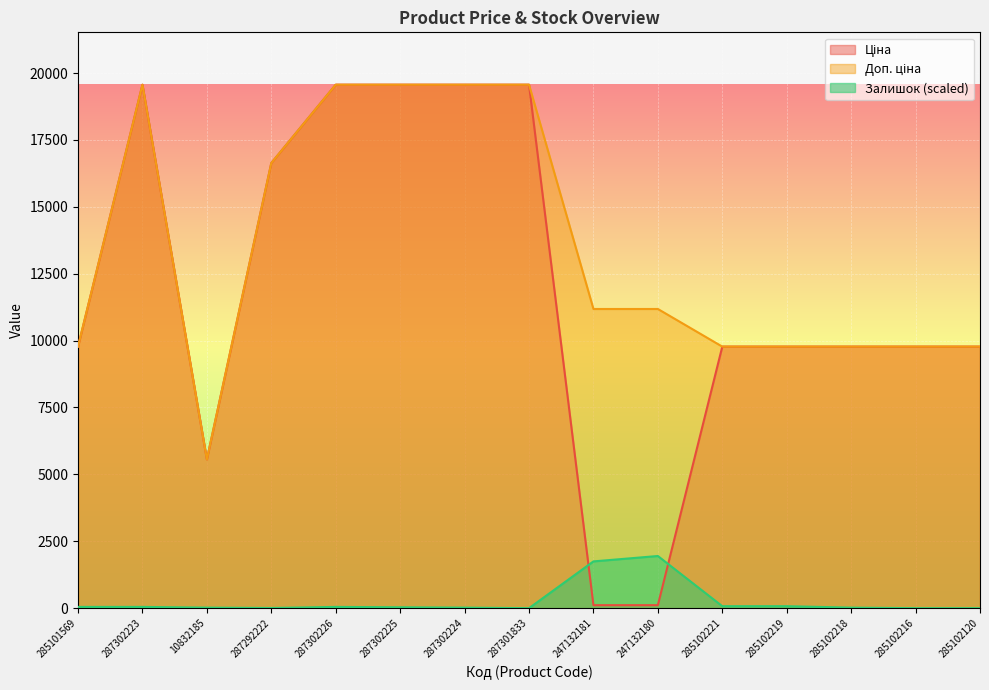

What is the label of the 5th point from the right?

285102221